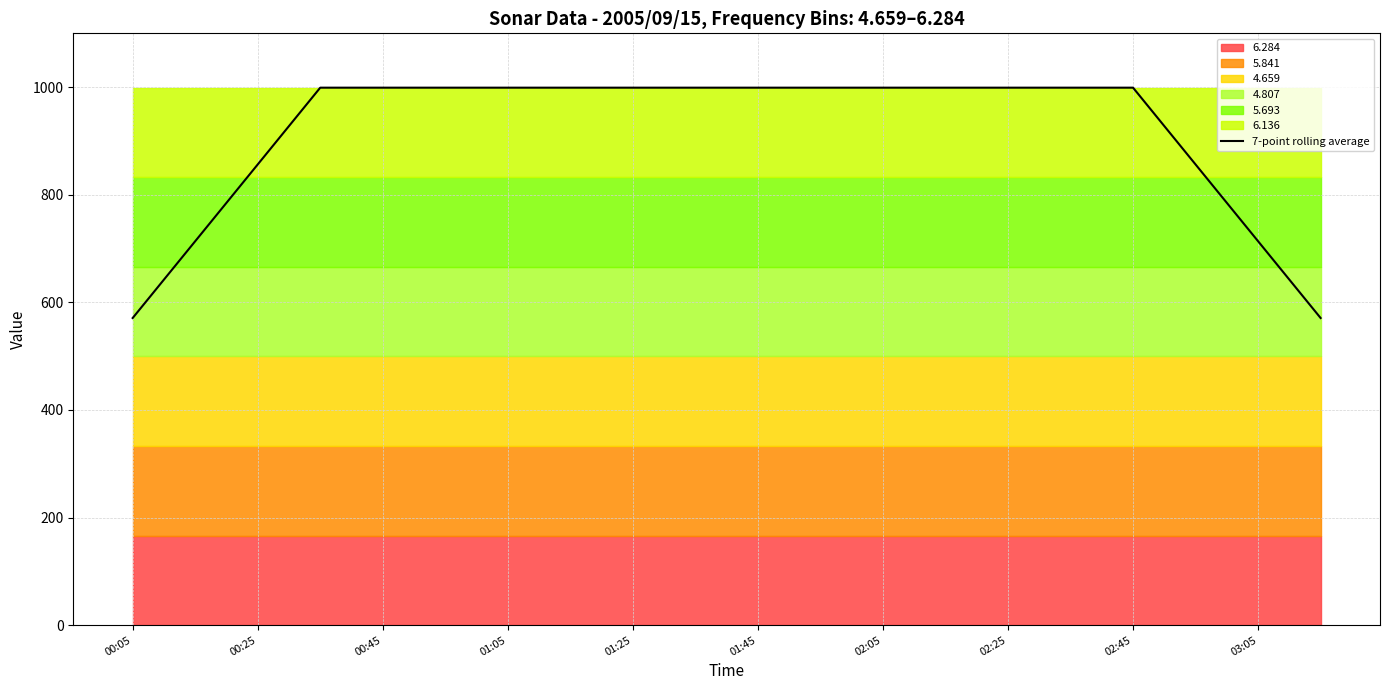

How many data points are above 998?

14